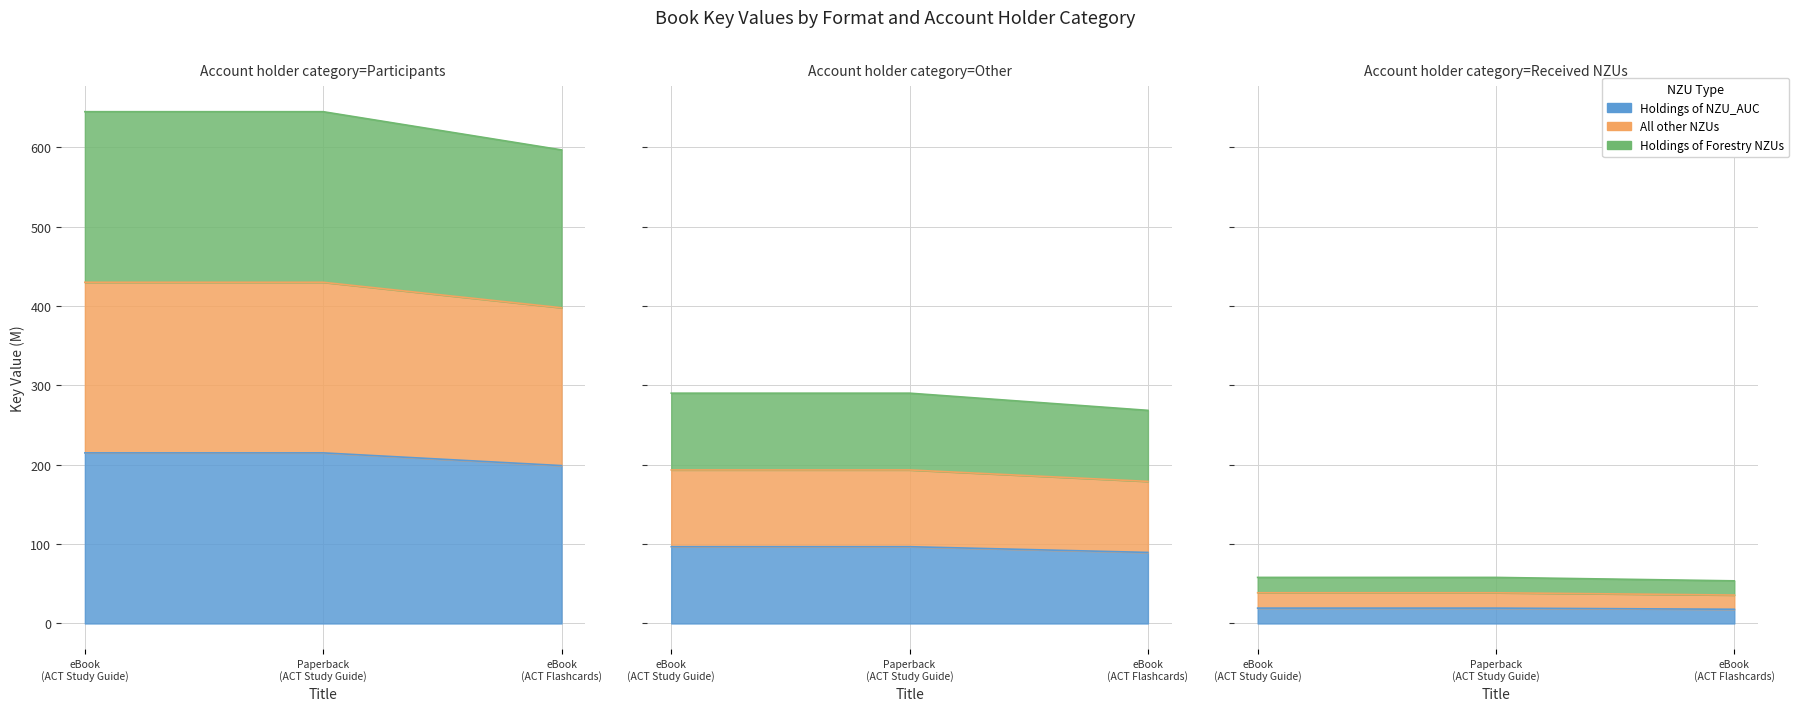

Does the chart display data point markers on the line(s)?

No